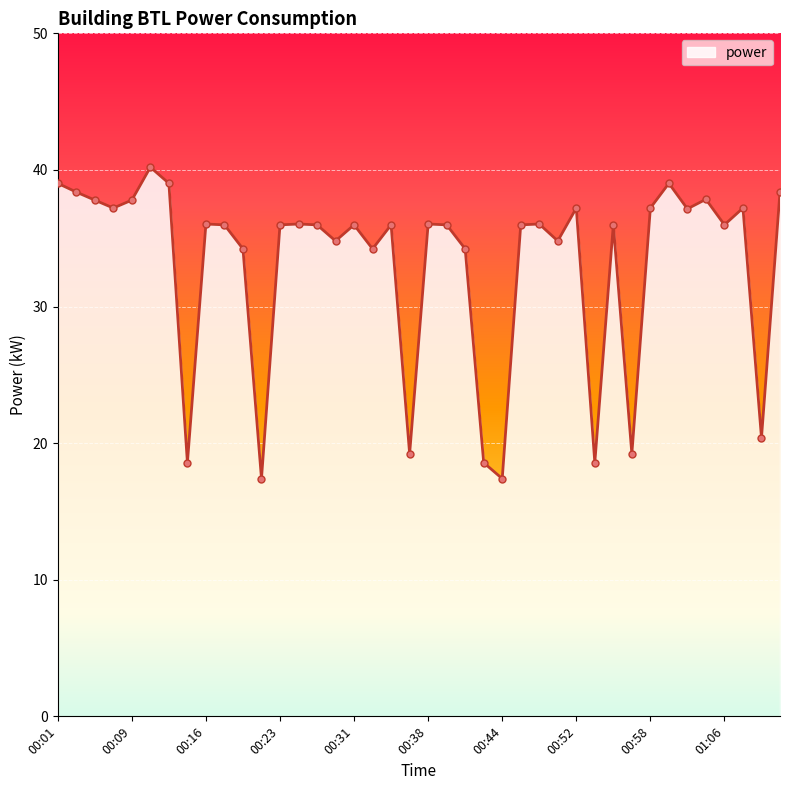

What is the smallest value displayed?

17.4